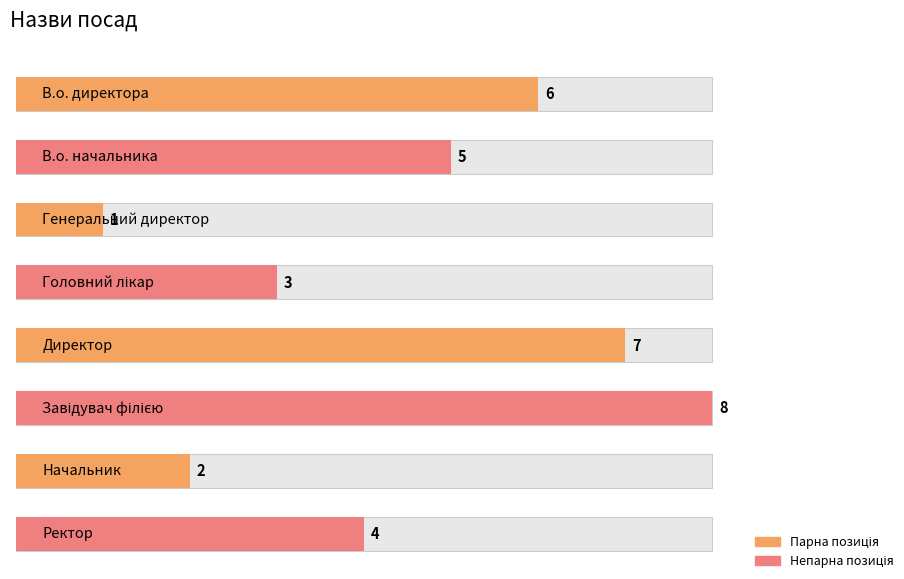

What position from the left is Головний лікар?

4